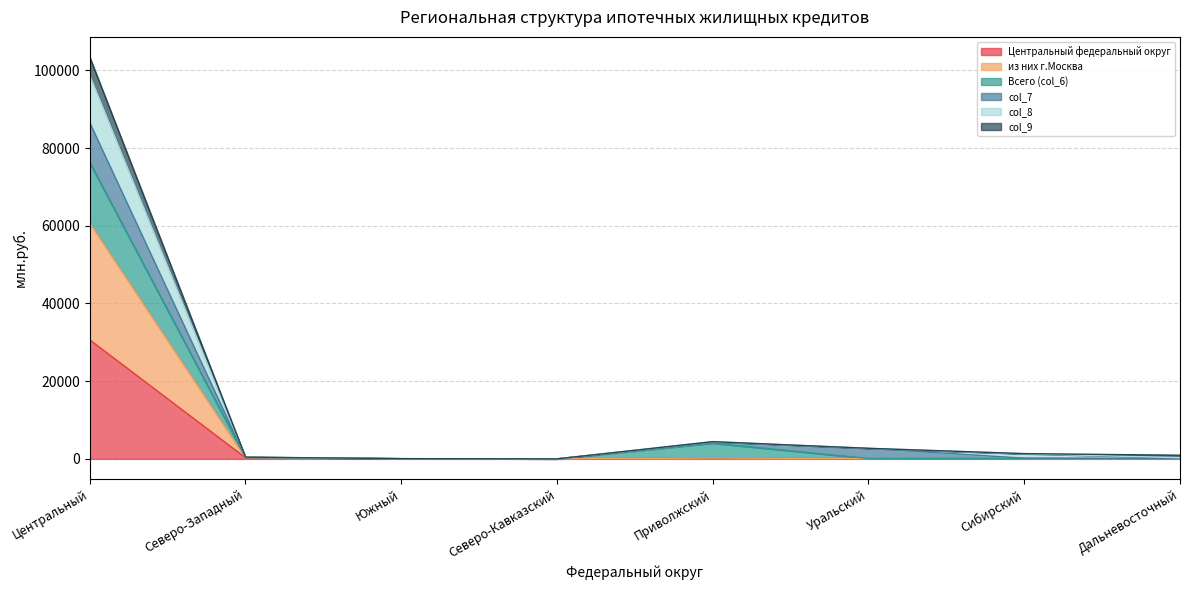

True or false: Центральный федеральный округ has more than 0 points higher than both neighbors.

True